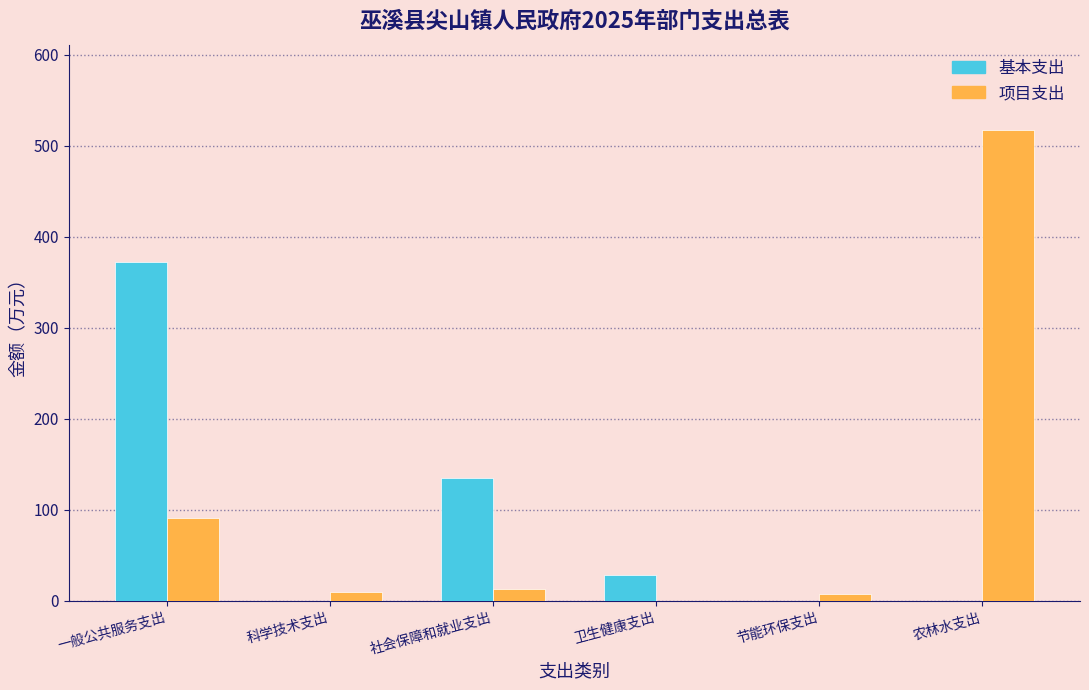

Reading right to left, what are all the values shown in this chart?

基本支出: 农林水支出=0.0	节能环保支出=0.0	卫生健康支出=27.9	社会保障和就业支出=135.5	科学技术支出=0.0	一般公共服务支出=372.4
项目支出: 农林水支出=518.0	节能环保支出=7.2	卫生健康支出=0.0	社会保障和就业支出=13.0	科学技术支出=10.0	一般公共服务支出=90.7